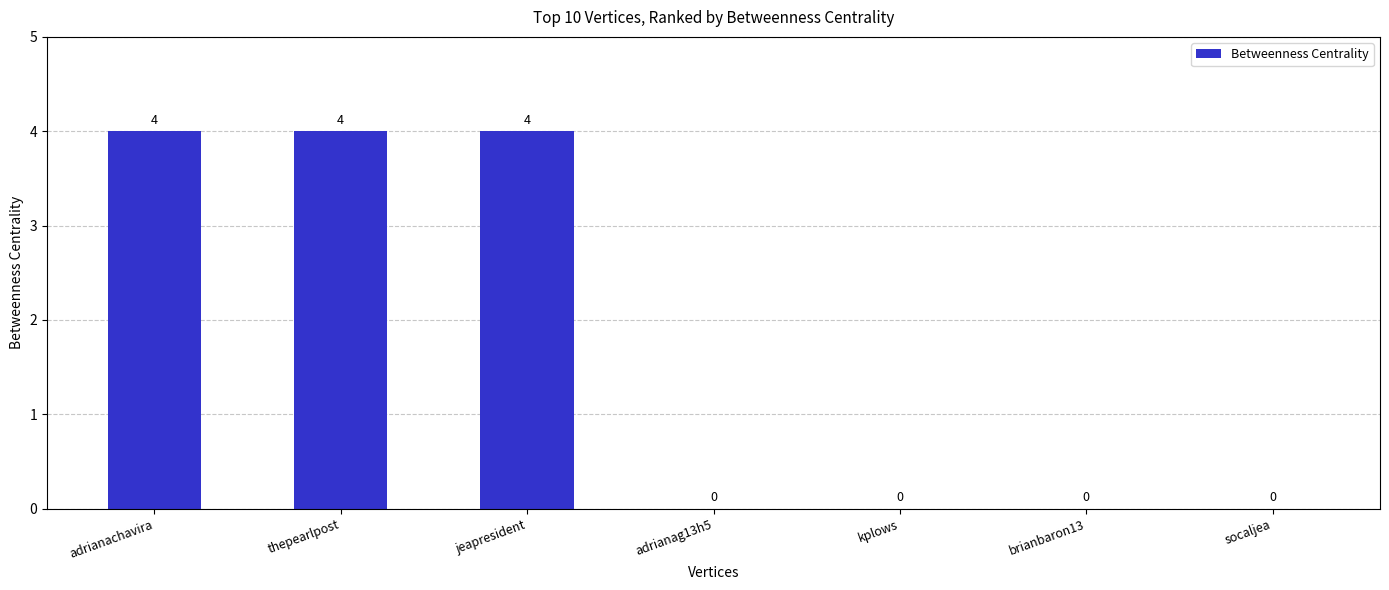

Count the values in the range 0 to 4.

7